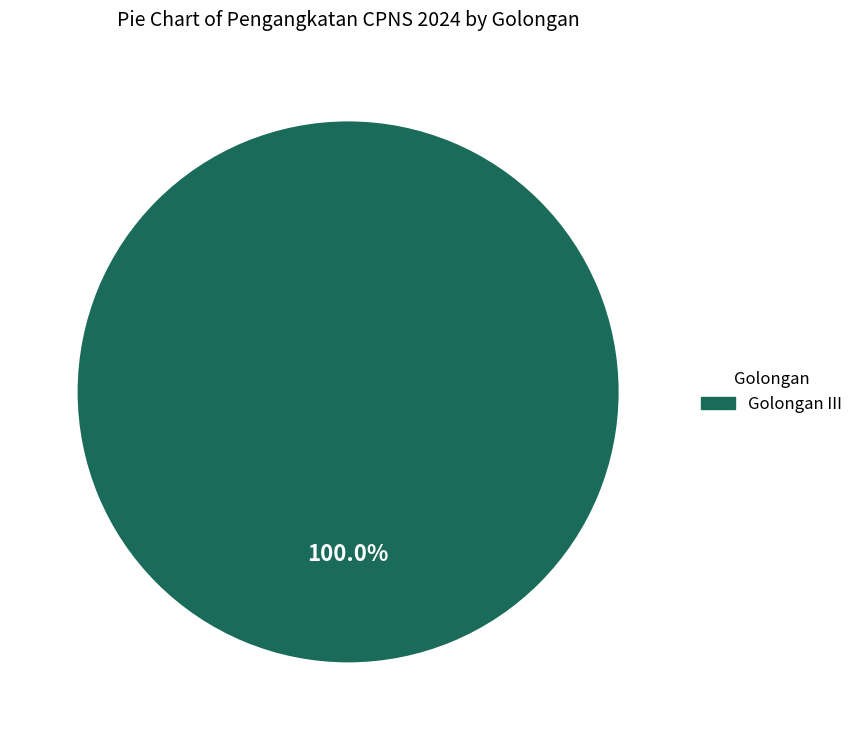

Count the number of slices in the pie.

1